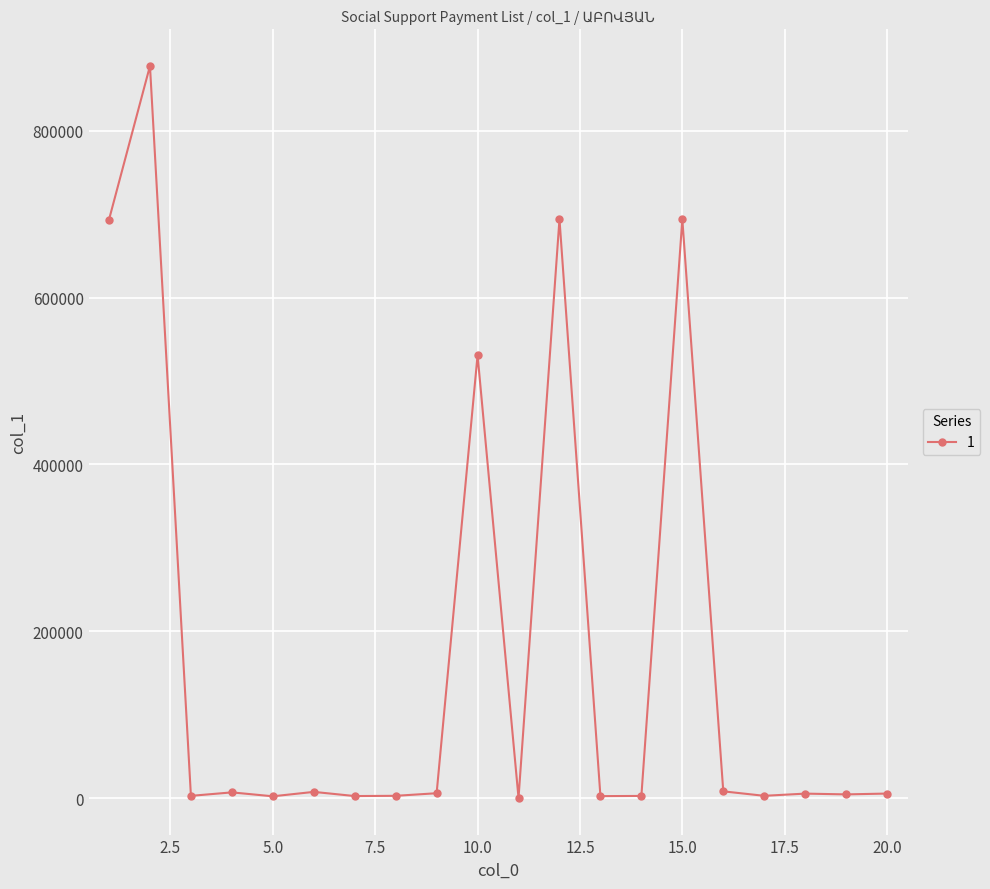

What is the average value?

177590